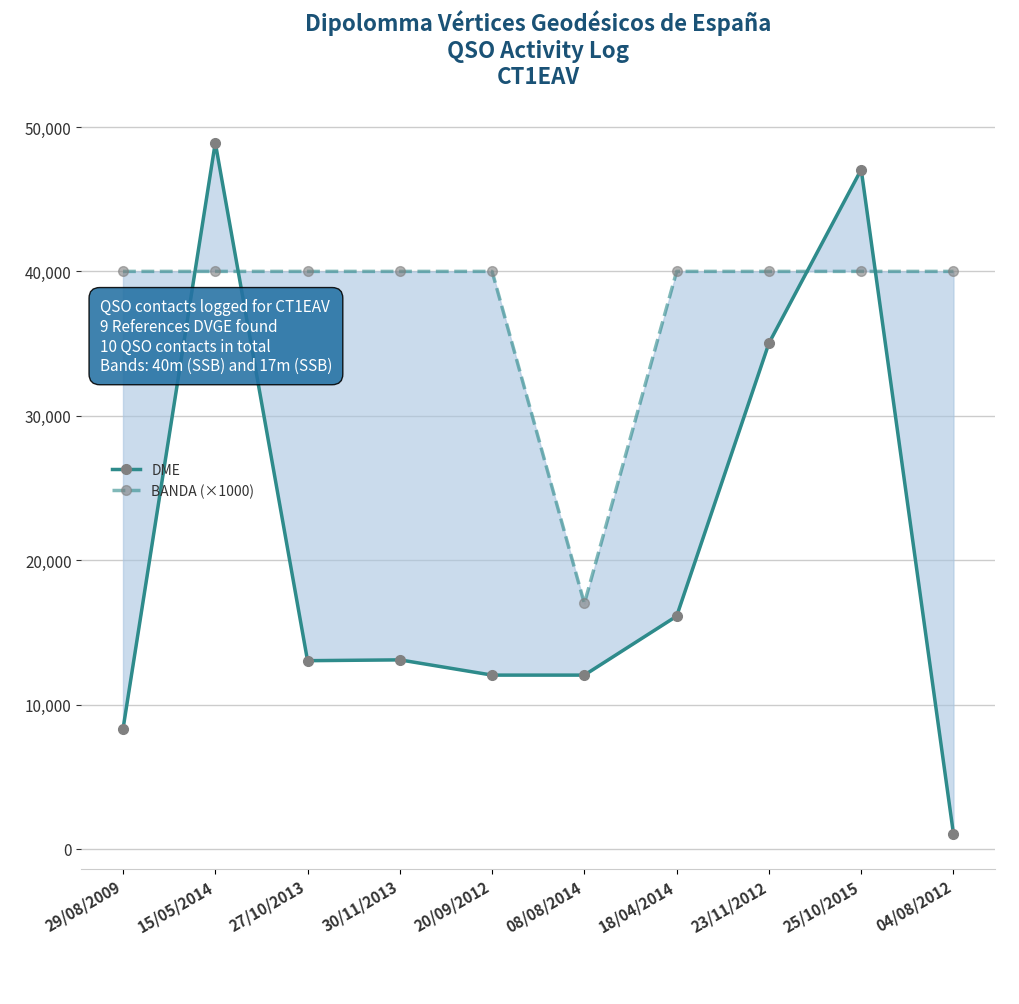

The value of DME at 04/08/2012 is 284. True or false?

False